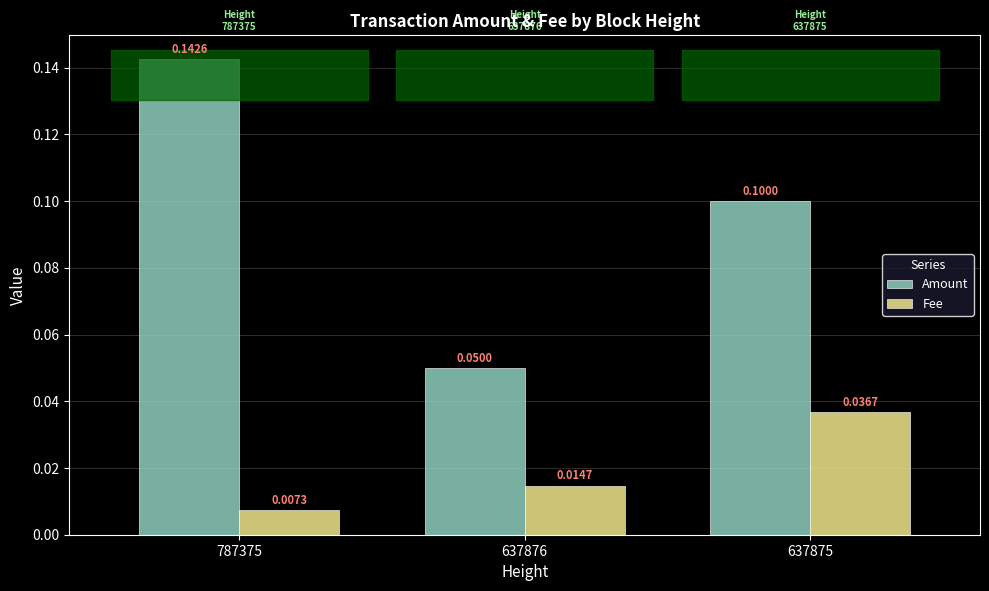

Read the Amount value at 637875.

0.1